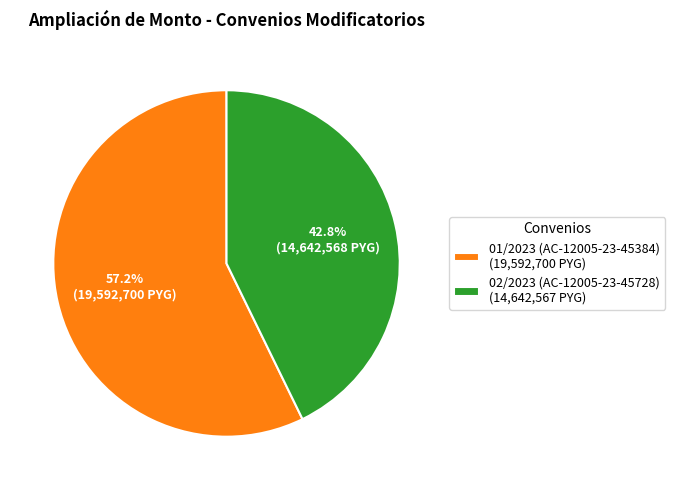

How many segments does this pie chart have?

2